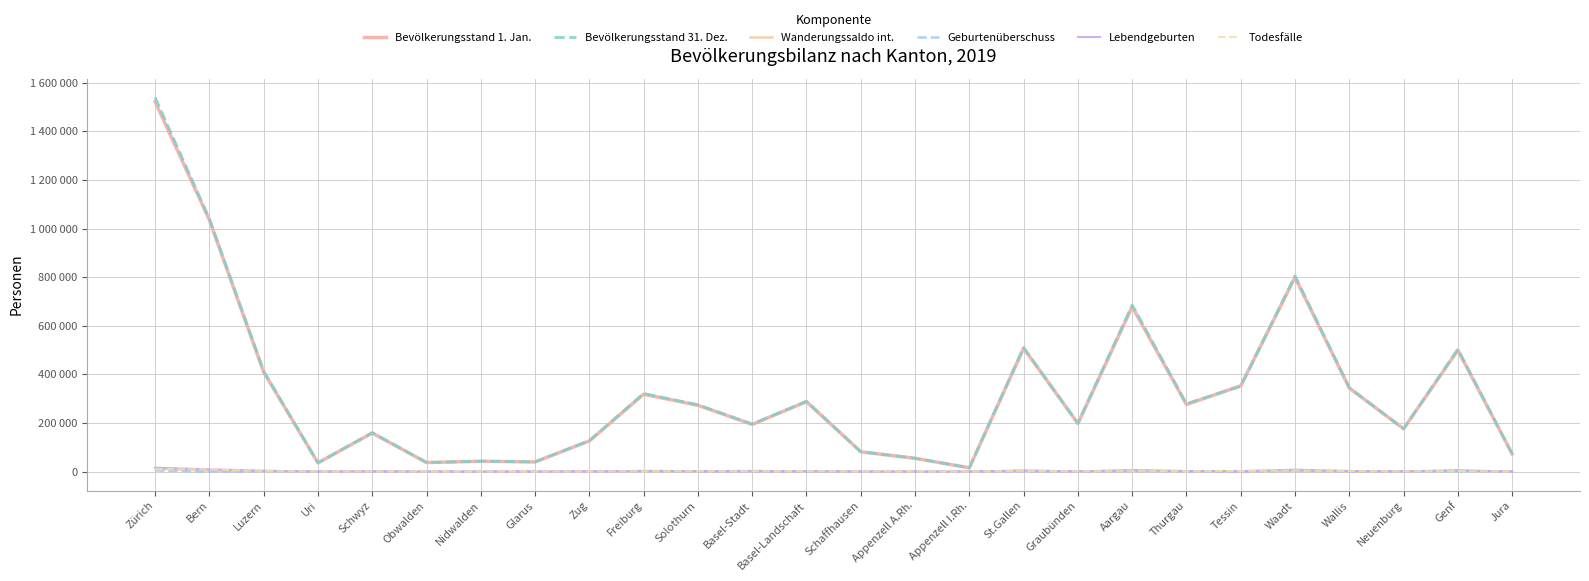

What is the lowest value of the Bevölkerungsstand 31. Dez. series?

16128